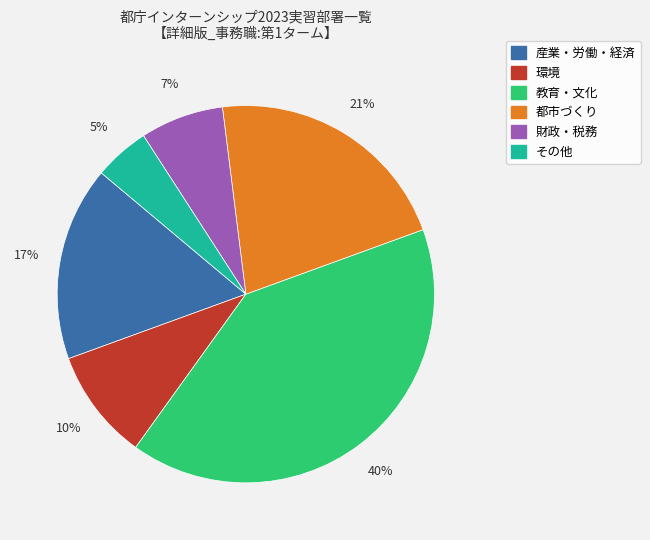

How many segments does this pie chart have?

6